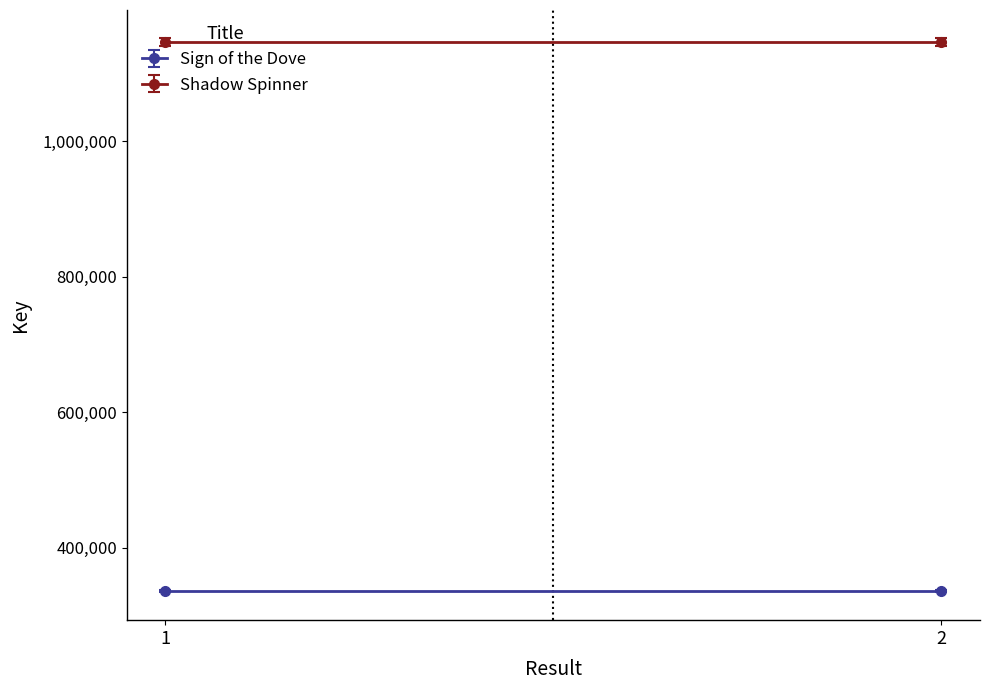

Between 1 and 2, which series saw the biggest shift?

Sign of the Dove